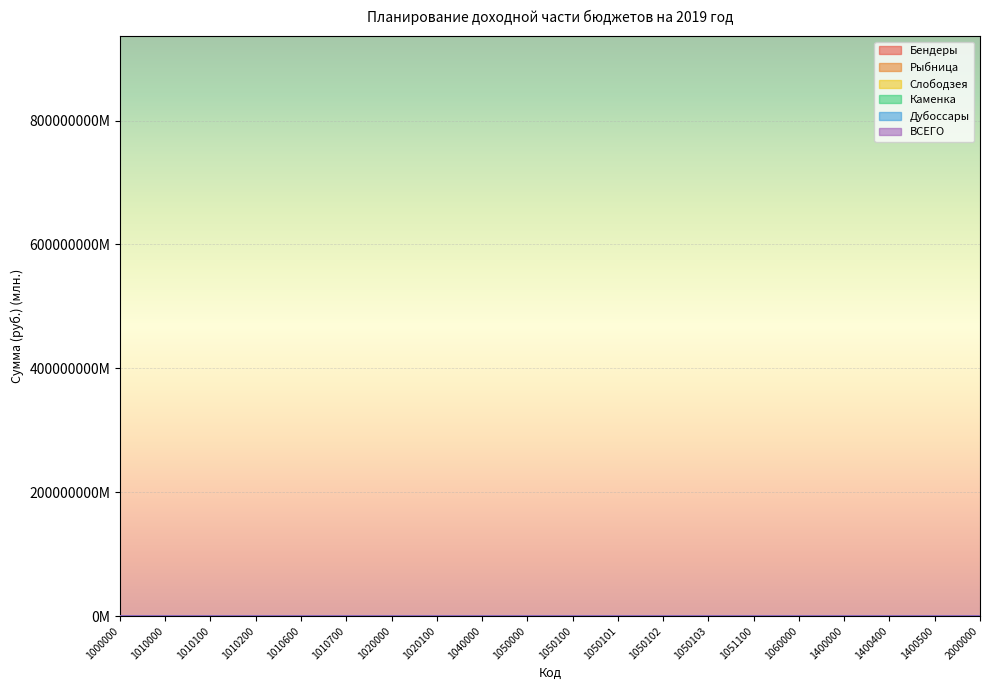

How many values in Каменка are above zero?

16